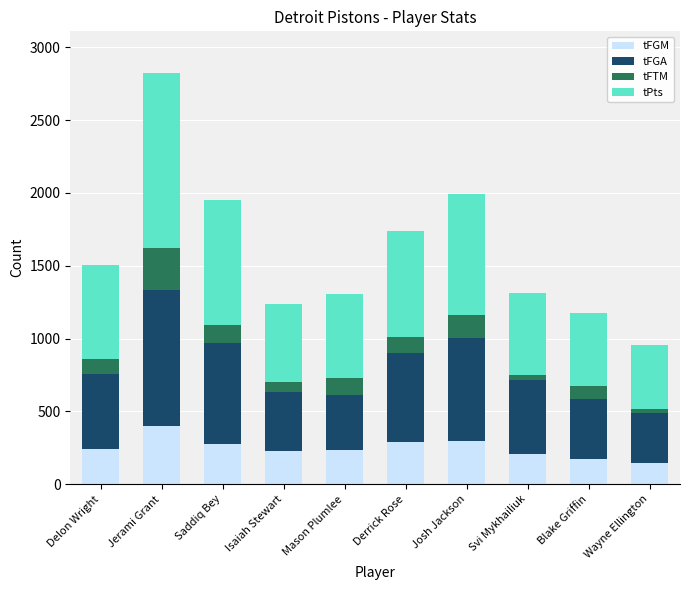

What is the lowest value of the tFGM series?

149